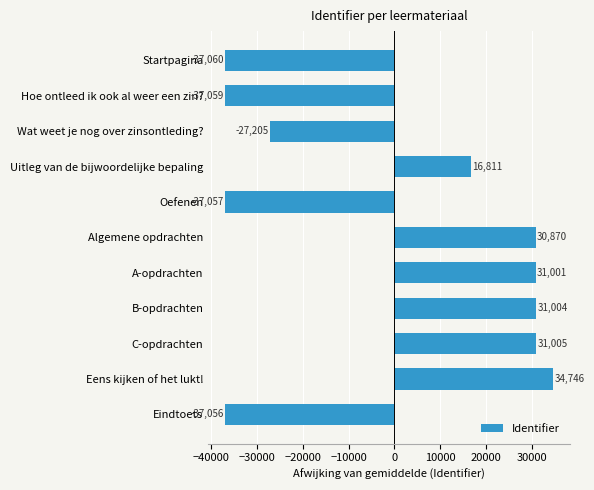

Rank the categories by value from lowest to highest.

Startpagina, Hoe ontleed ik ook al weer een zin?, Oefenen, Eindtoets, Wat weet je nog over zinsontleding?, Uitleg van de bijwoordelijke bepaling, Algemene opdrachten, A-opdrachten, B-opdrachten, C-opdrachten, Eens kijken of het lukt!